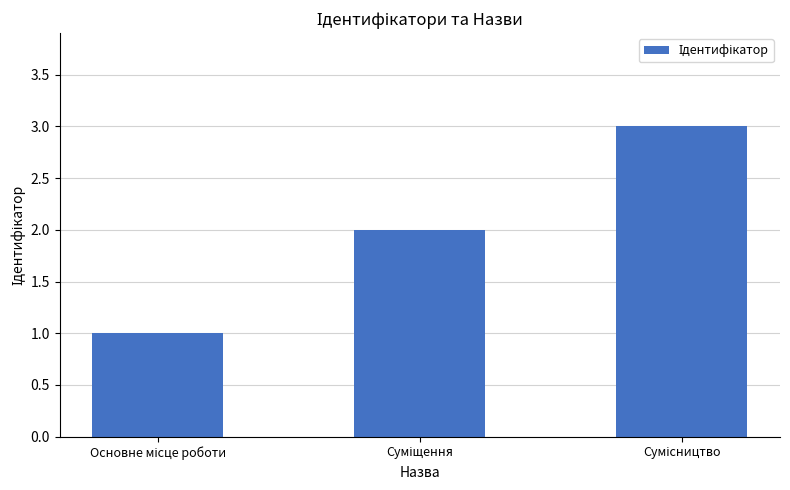

What is the value of the 3rd bar from the left?

3